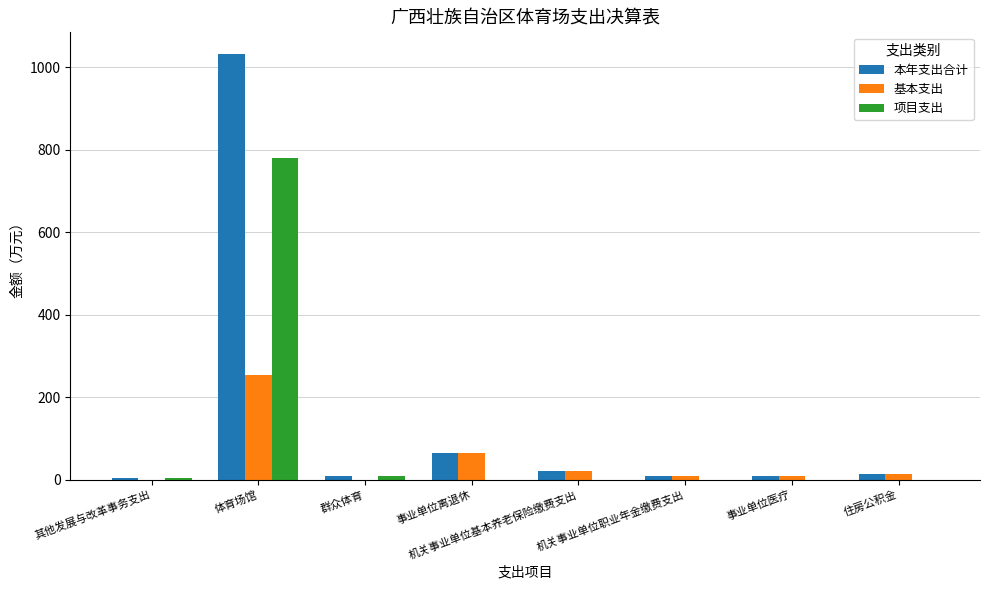

What is the maximum value for 项目支出?

780.0